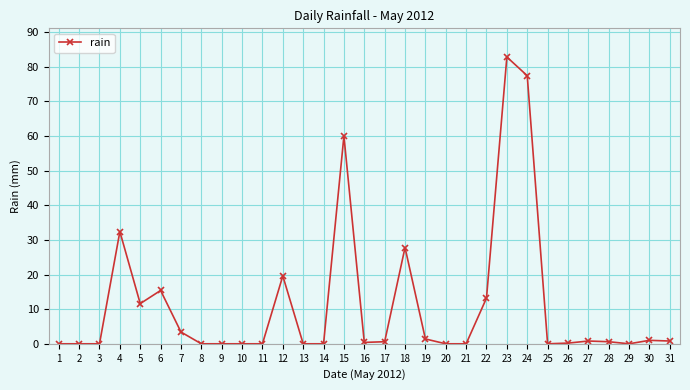

True or false: the data shows 0.4 at 16.

True